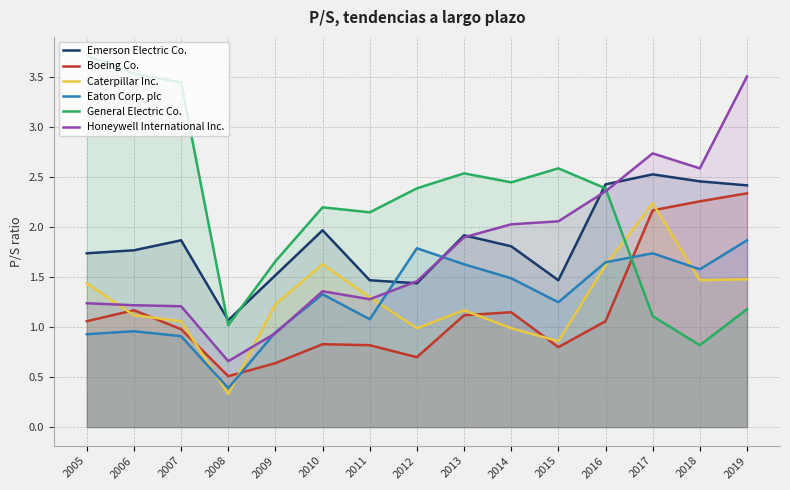

Rank the series at 2005 from lowest to highest value.

Eaton Corp. plc, Boeing Co., Honeywell International Inc., Caterpillar Inc., Emerson Electric Co., General Electric Co.